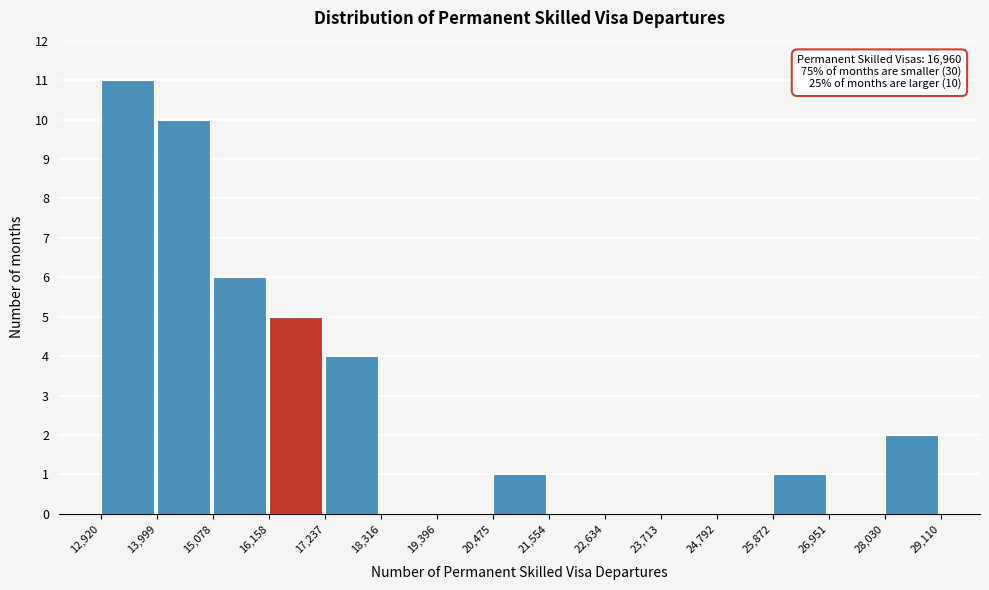

Over which range of the x-axis is the bar tallest?

12,920 to 13,999